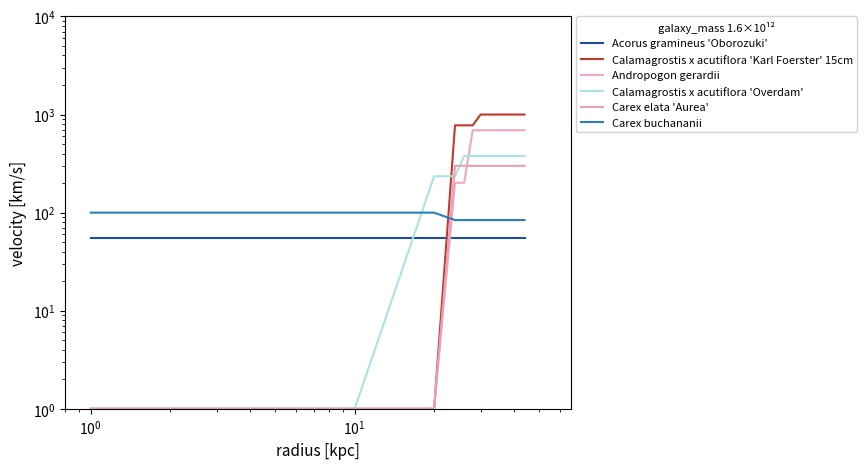

Reading right to left, transcribe all the data shown in this chart.

Acorus gramineus 'Oborozuki': 55.0	55.0	55.0	55.0	55.0	55.0	55.0	55.0	55.0	55.0	55.0	55.0	55.0
Calamagrostis x acutiflora 'Karl Foerster' 15cm: 1000.0	1000.0	1000.0	1000.0	1000.0	1000.0	1000.0	776.0	776.0	776.0	1.0	1.0	1.0
Andropogon gerardii: 691.5	691.5	691.5	691.5	691.5	691.5	691.5	691.5	201.5	201.5	1.0	1.0	1.0
Calamagrostis x acutiflora 'Overdam': 378.0	378.0	378.0	378.0	378.0	378.0	378.0	378.0	378.0	235.0	235.0	1.0	1.0
Carex elata 'Aurea': 300.0	300.0	300.0	300.0	300.0	300.0	300.0	300.0	300.0	300.0	1.0	1.0	1.0
Carex buchananii: 84.0	84.0	84.0	84.0	84.0	84.0	84.0	84.0	84.0	84.0	100.0	100.0	100.0